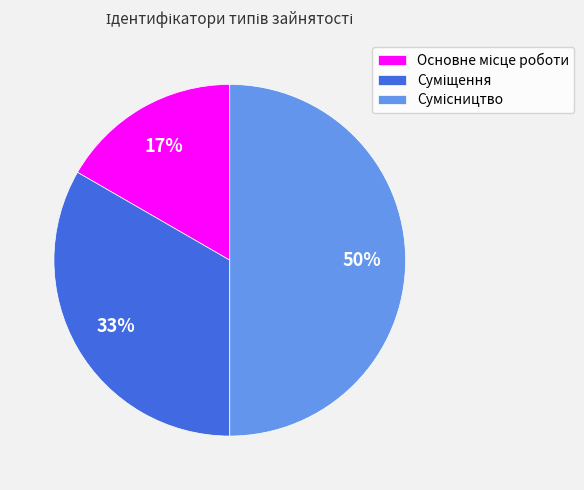

To the nearest percent, what is the difference between the largest and smallest slice percentages?

33%